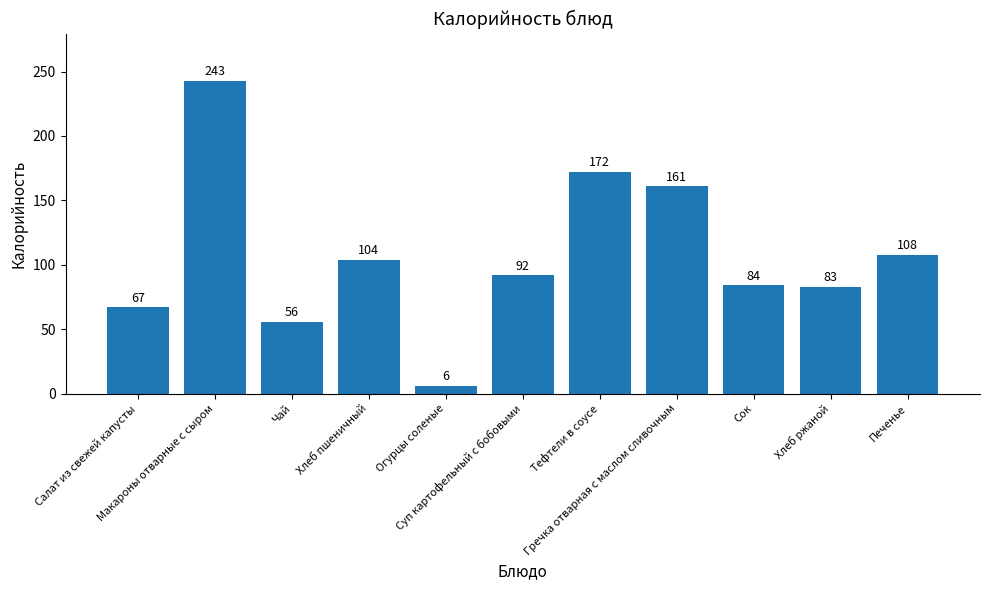

Reading left to right, what are all the values shown in this chart?

67	243	56	104	6	92	172	161	84	83	108